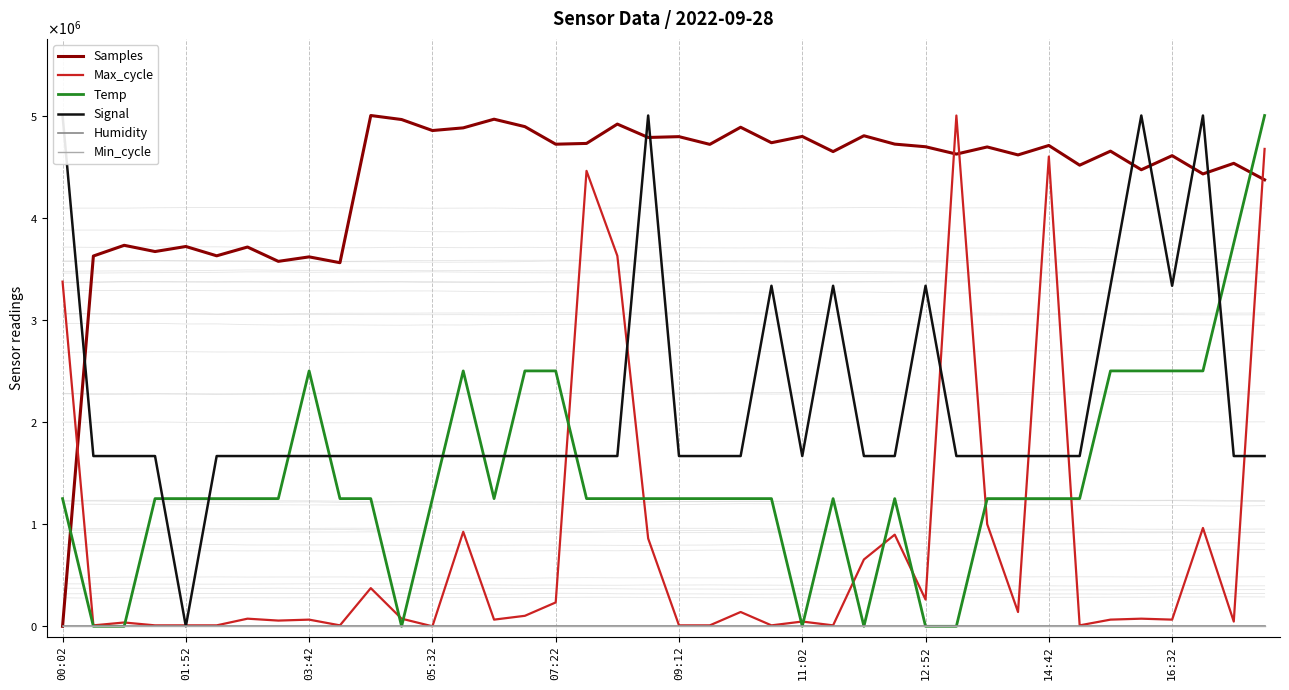

True or false: Temp and Humidity cross at least once.

False